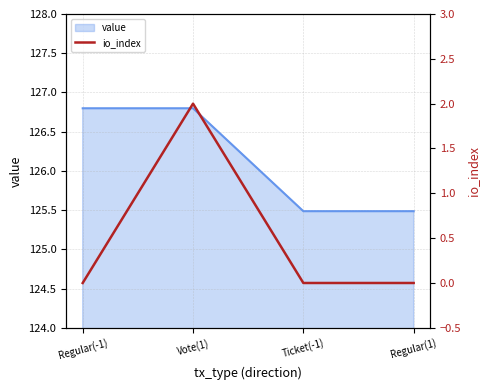

List the labels in order of value, largest first.

Vote(1), Regular(-1), Ticket(-1), Regular(1)